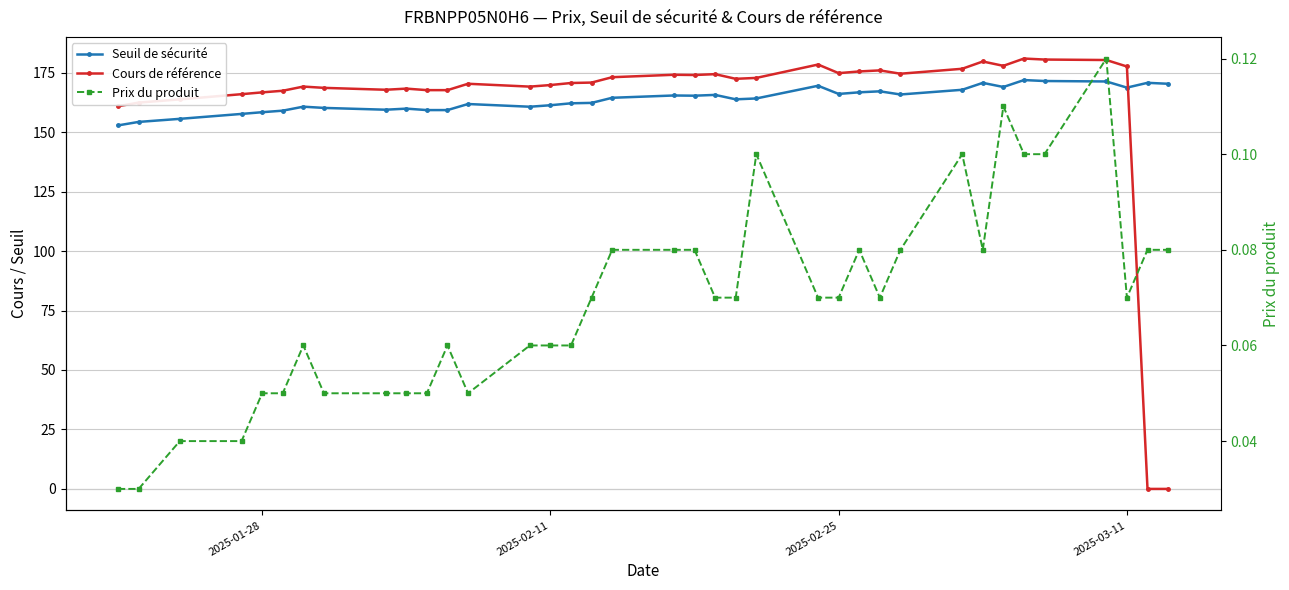

What is the difference between the maximum and minimum values in the Prix du produit series?

0.1